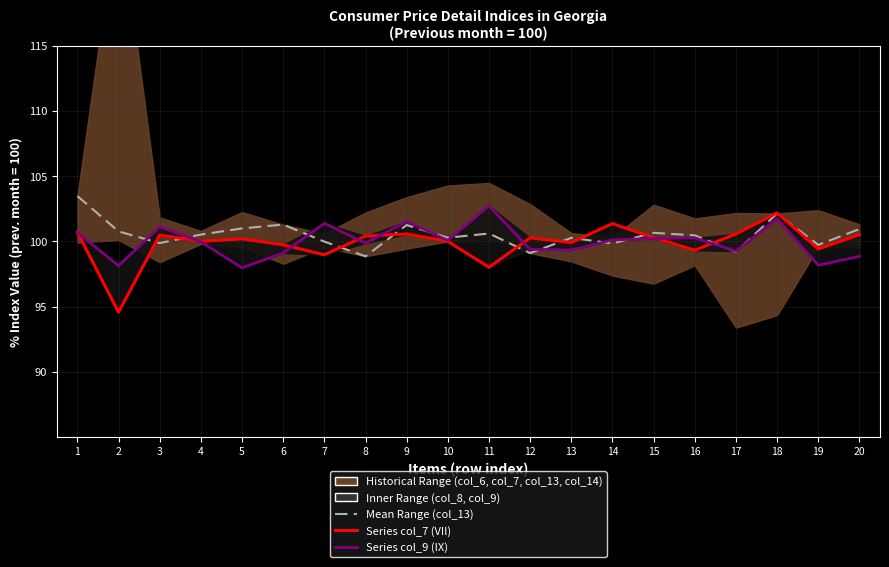

Is it true that col_8 (VIII) equals 100.0 at 10?

True